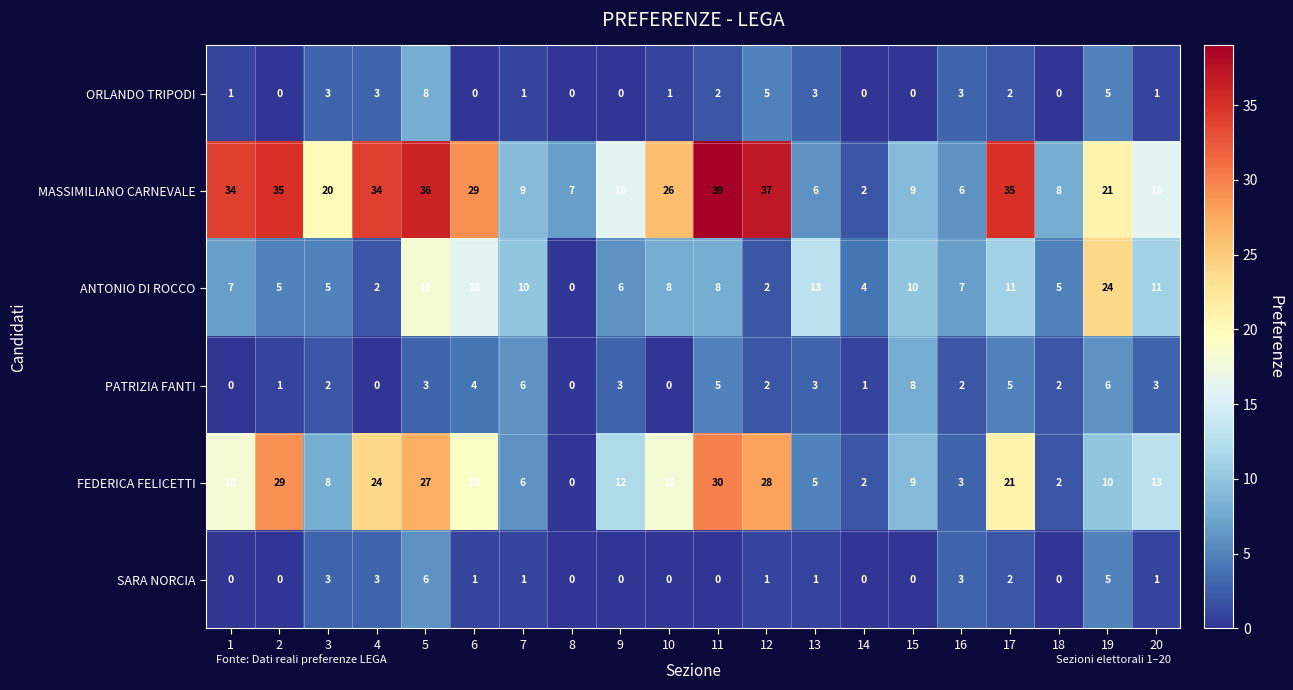

Which series changed the most between 2 and 16?

MASSIMILIANO CARNEVALE